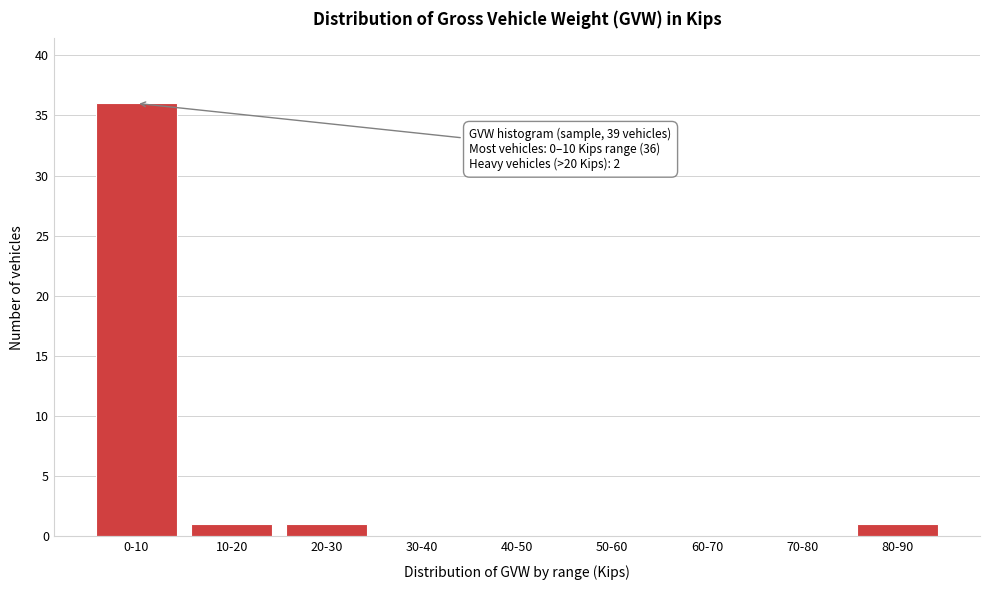

Reading left to right, extract all data points from this chart.

0-10=36	10-20=1	20-30=1	30-40=0	40-50=0	50-60=0	60-70=0	70-80=0	80-90=1